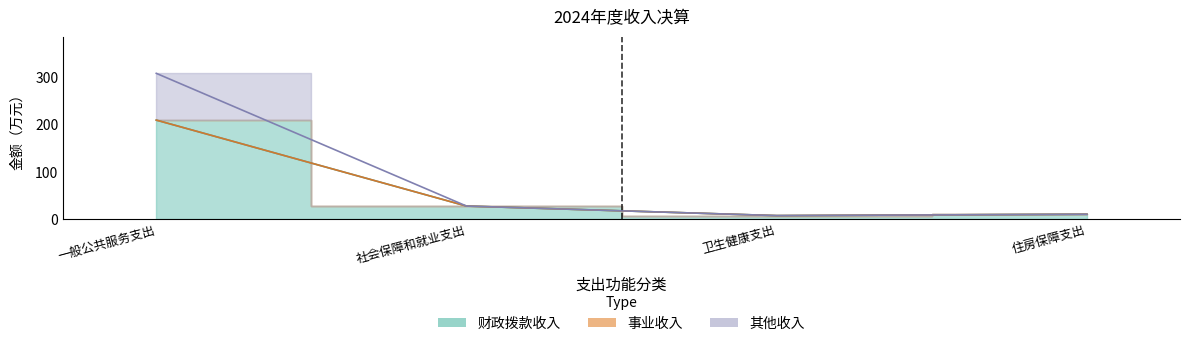

True or false: 财政拨款收入 and 其他收入 intersect in this chart.

False